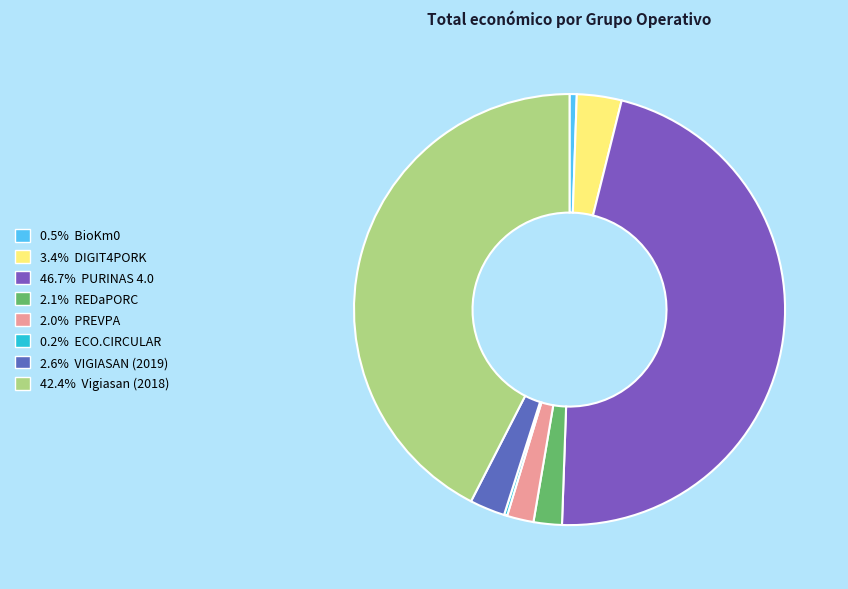

How many slices are in this pie chart?

8